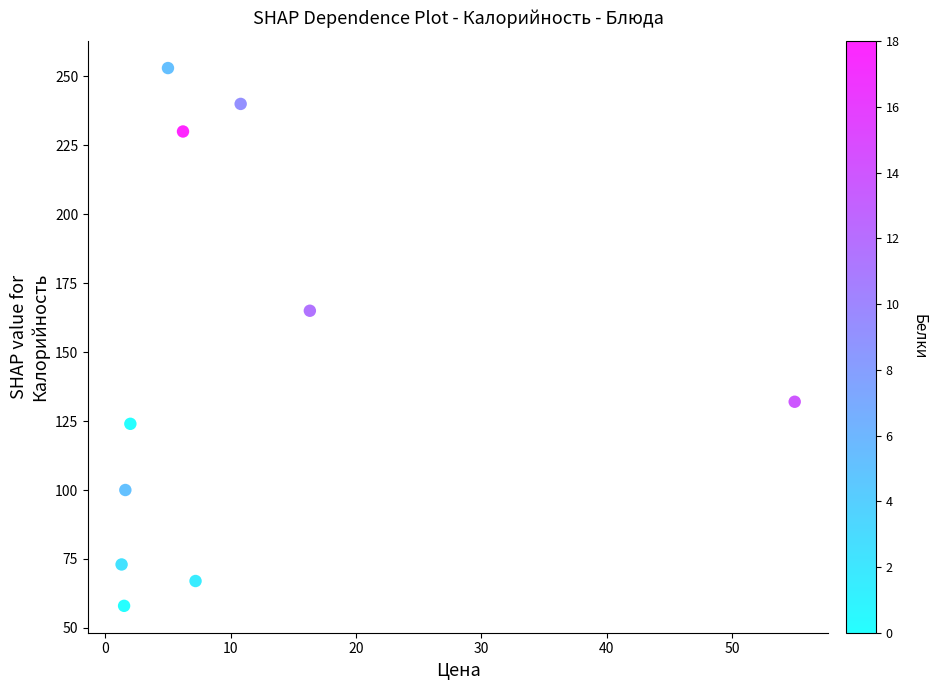

What Y value in the scatter plot is closest to 155?

165